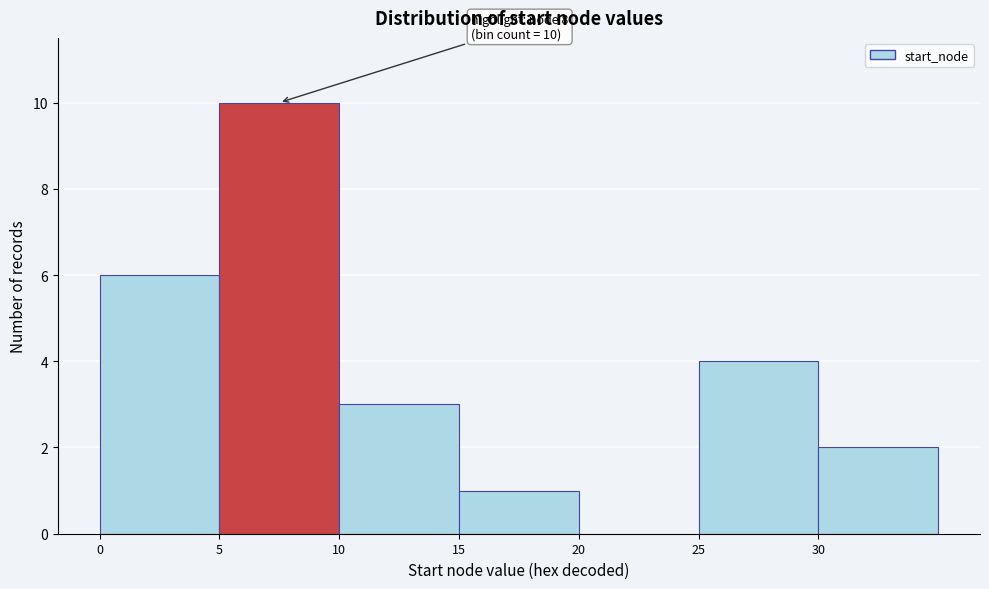

Over which range of the x-axis is the bar tallest?

5 to 10